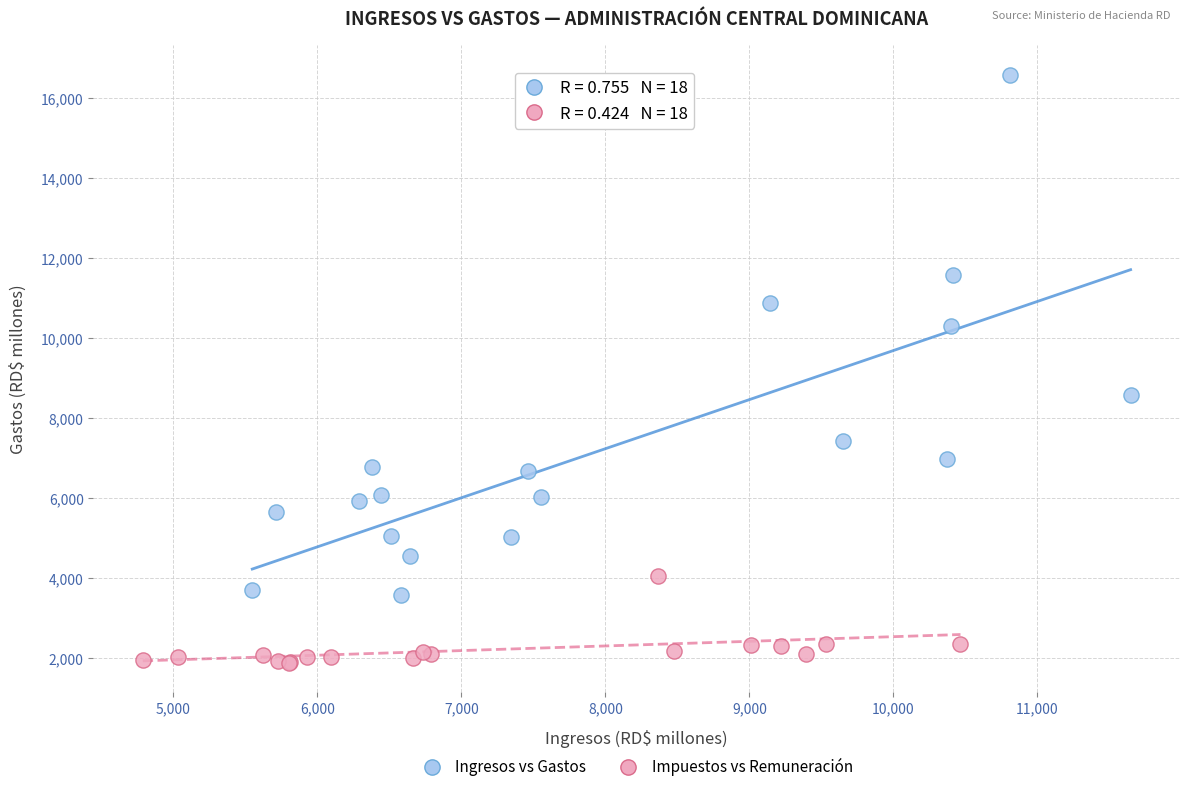

Which series reaches the minimum Y coordinate?

Impuestos vs Remuneración